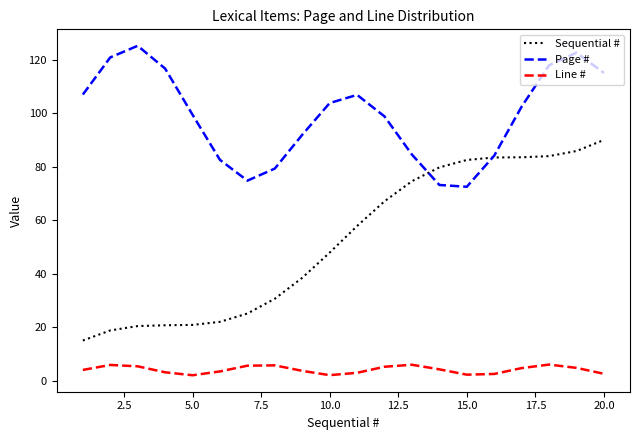

What is the difference between the maximum and minimum values in the Sequential # series?

75.0